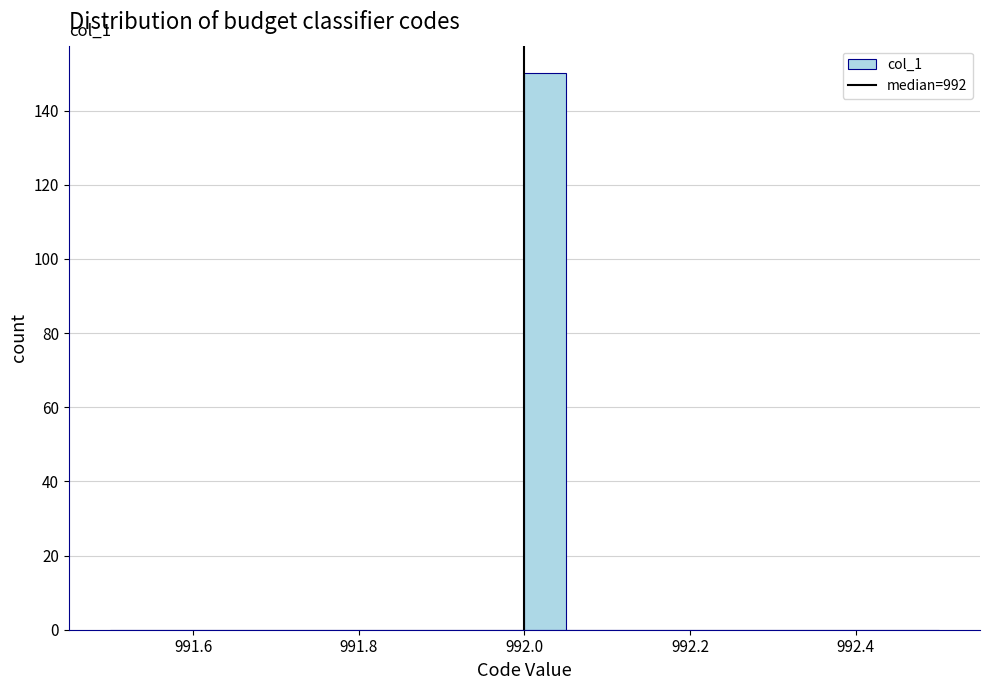

Read against the x-axis, roughly where is the centre of the tallest bar?

992.02